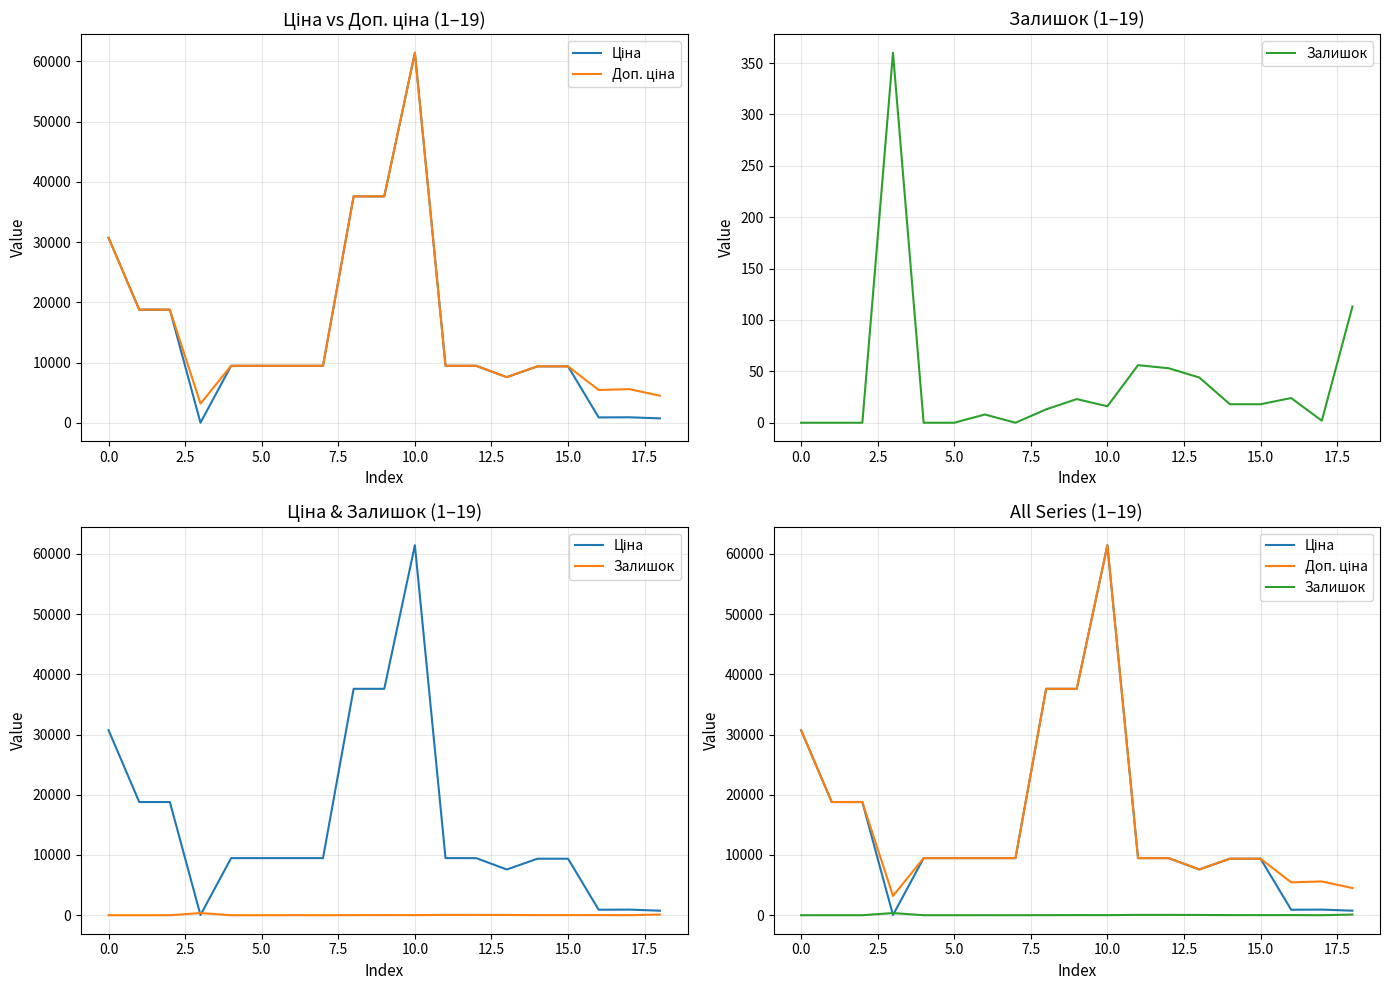

What is the spread (max minus min) of values at 17?

5605.2